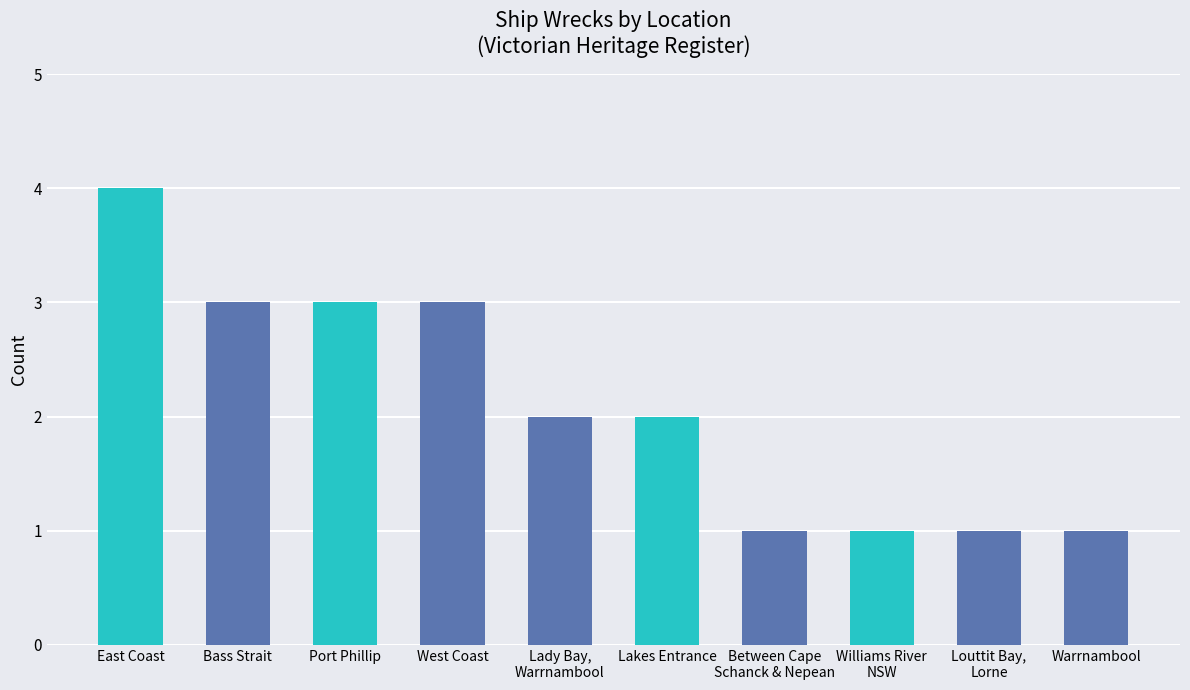

What is the label of the 8th bar from the right?

Port Phillip